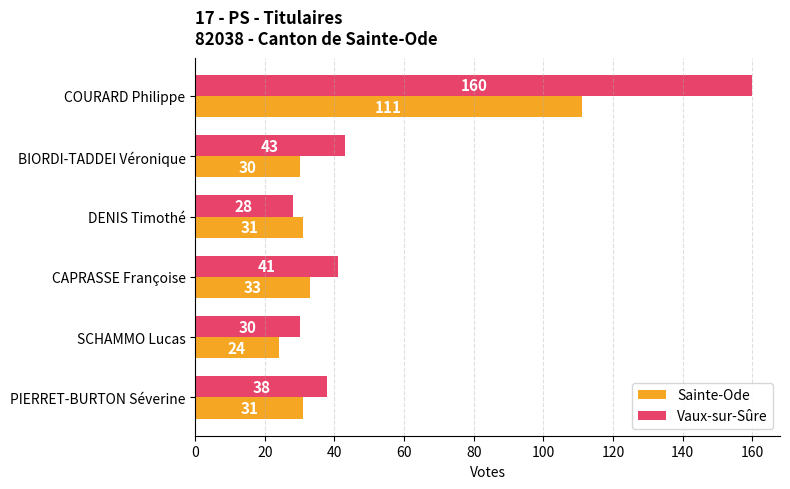

List the labels in order of Vaux-sur-Sûre value, largest first.

COURARD Philippe, BIORDI-TADDEI Véronique, CAPRASSE Françoise, PIERRET-BURTON Séverine, SCHAMMO Lucas, DENIS Timothé